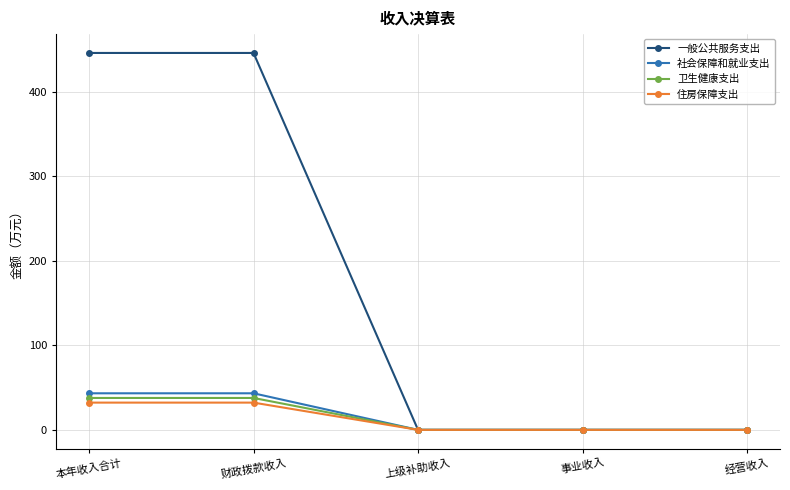

How many data points in 卫生健康支出 are above 0?

2